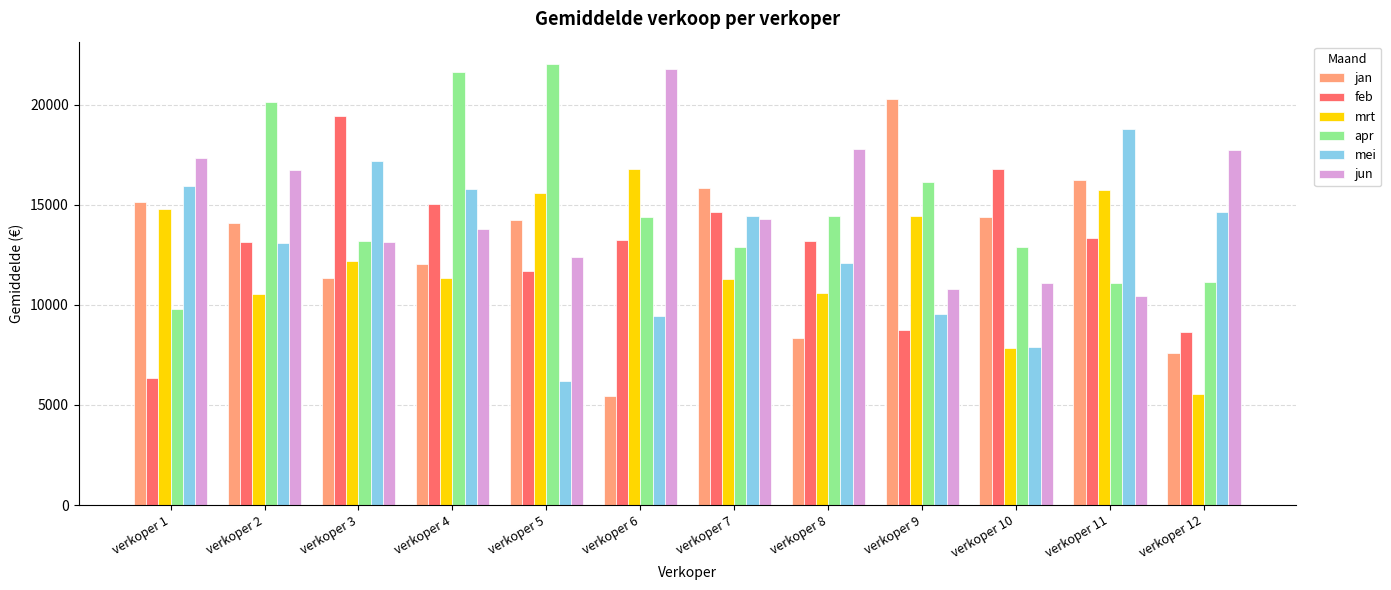

Which series changed the most between verkoper 3 and verkoper 10?

mei